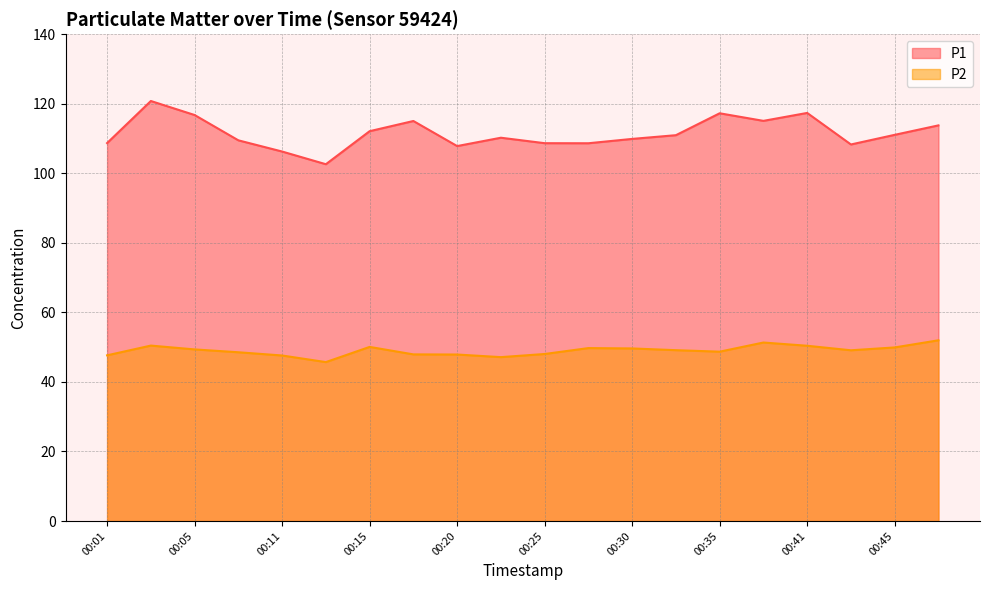

What is the minimum value for P2?

45.7